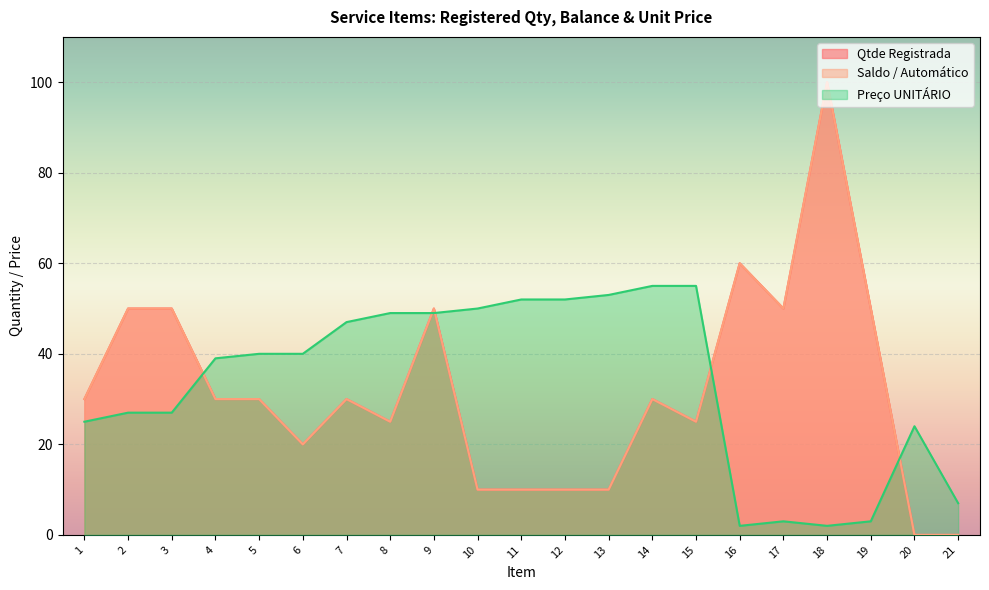

True or false: Saldo / Automático has a value of 36 at 15.

False